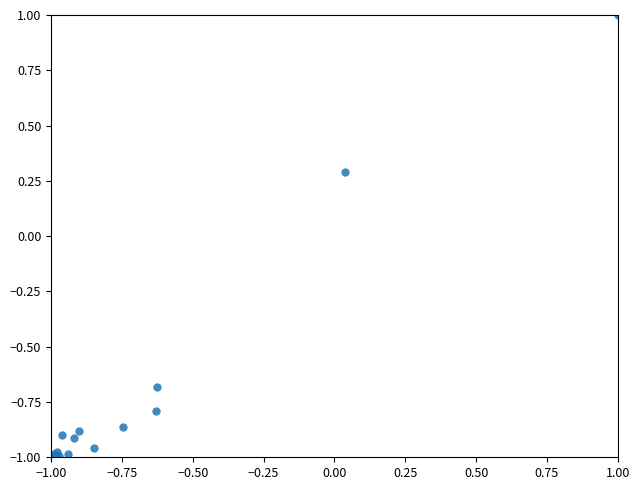

What Y value in the scatter plot is closest to 0?

0.3